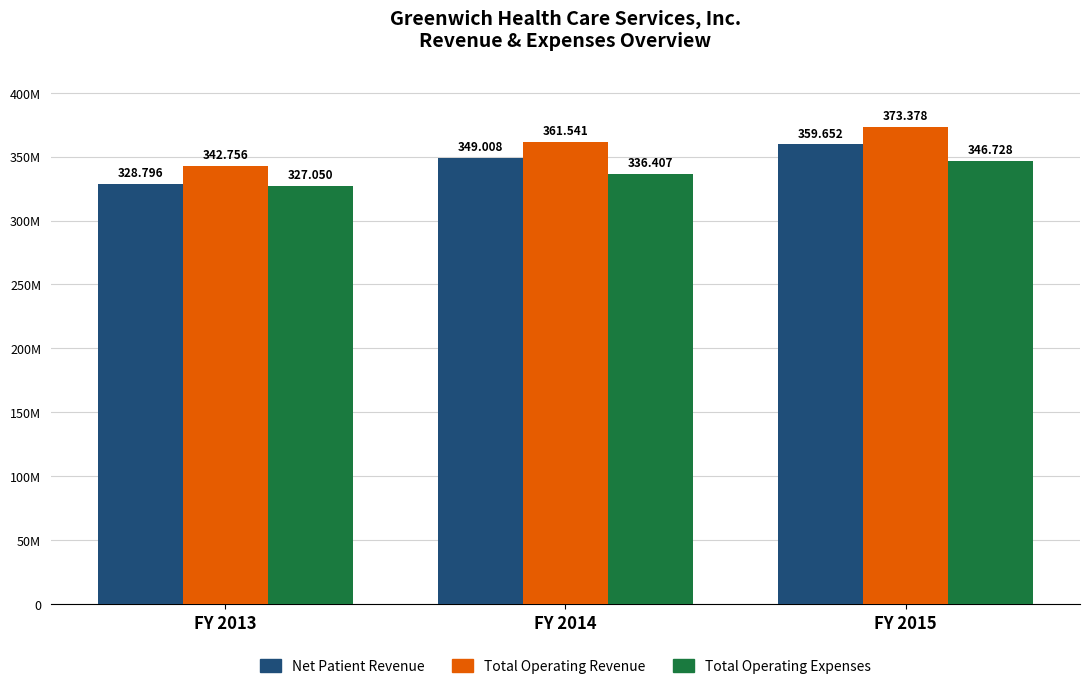

What are all the series names shown in the legend?

Net Patient Revenue, Total Operating Revenue, Total Operating Expenses